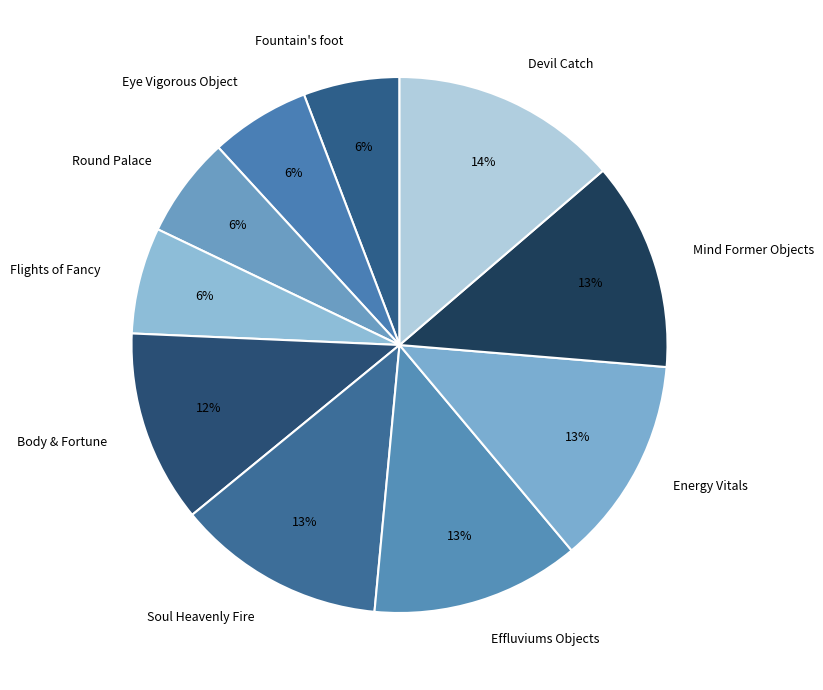

What is the ratio of the value at Devil Catch to the value at Effluviums Objects?

1.1